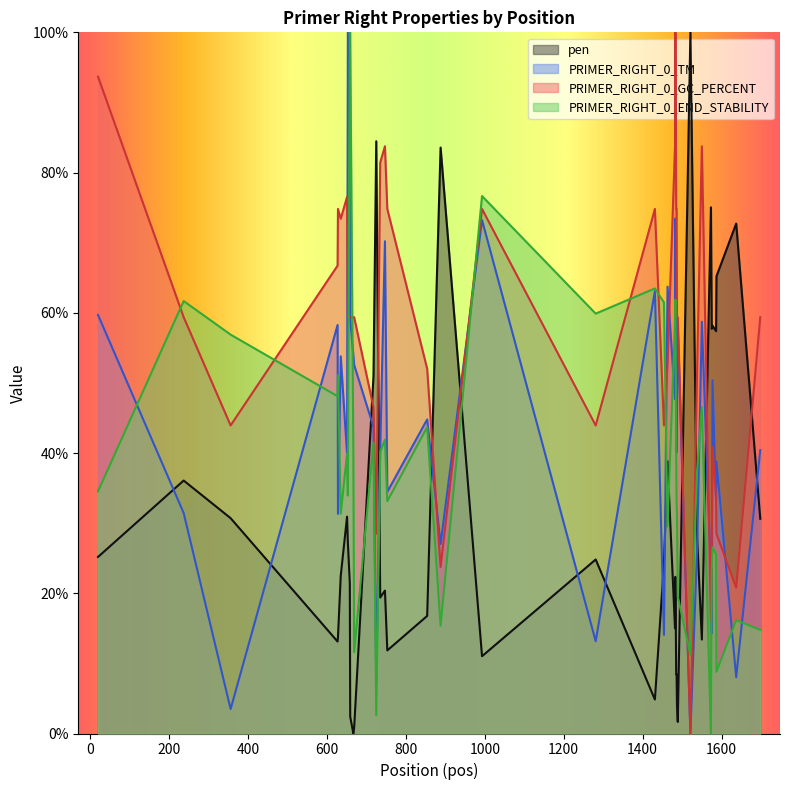

What is the average value of the pen series?

30.8